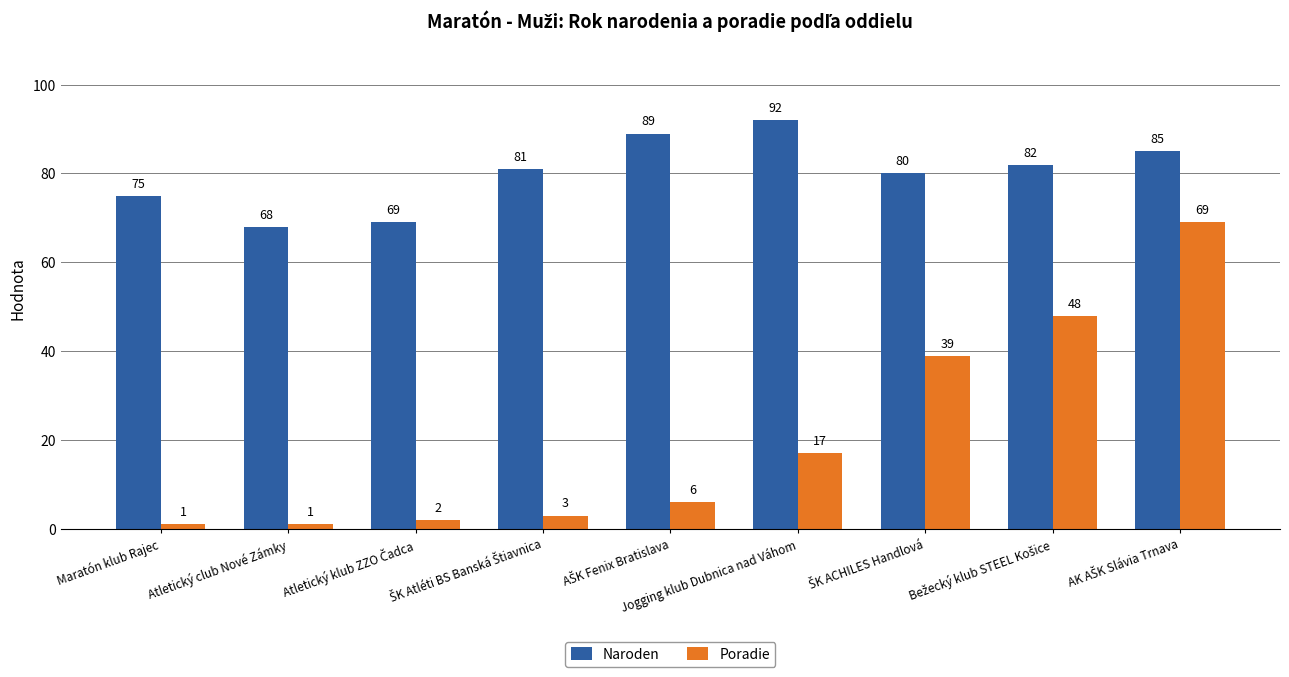

Which series has the largest total across all categories?

Naroden